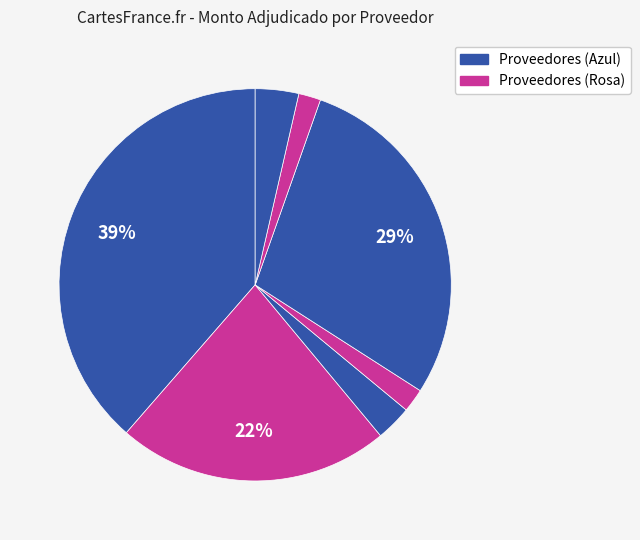

How many segments does this pie chart have?

7